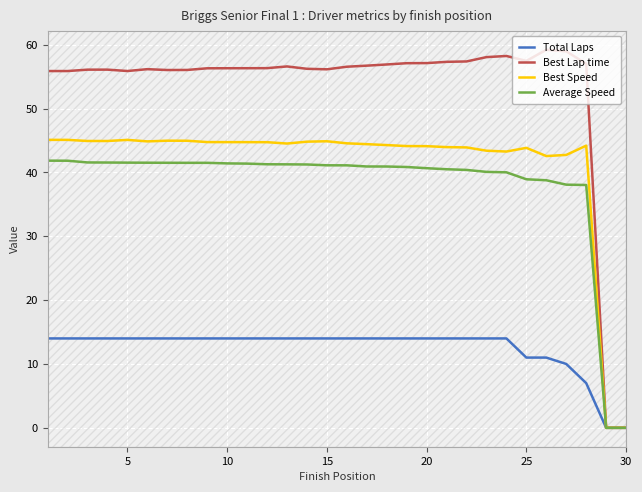

Does the chart have visible grid lines?

Yes